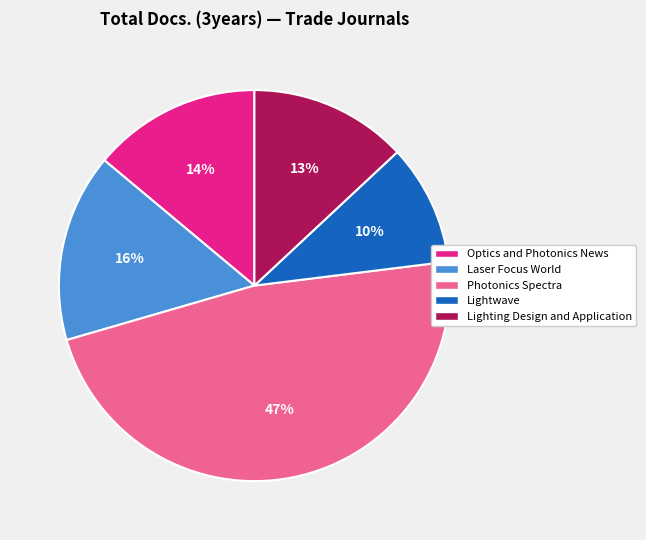

Does Laser Focus World account for over 50% of the chart?

No